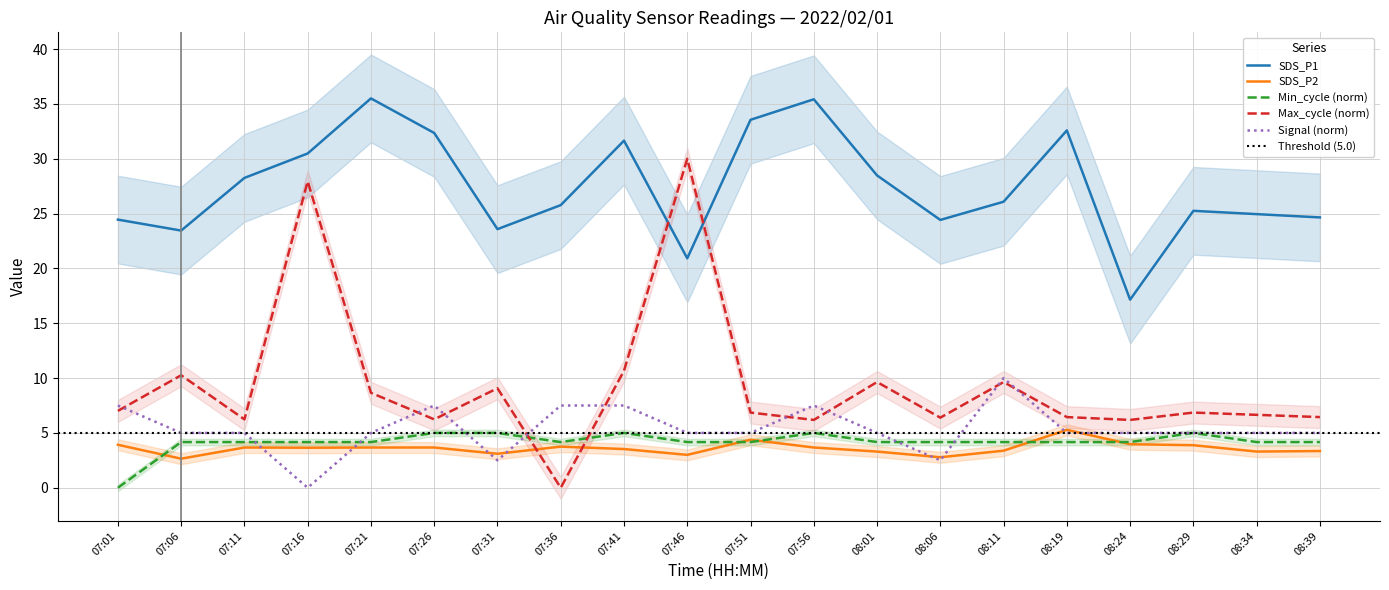

What position from the left is 08:19?

16